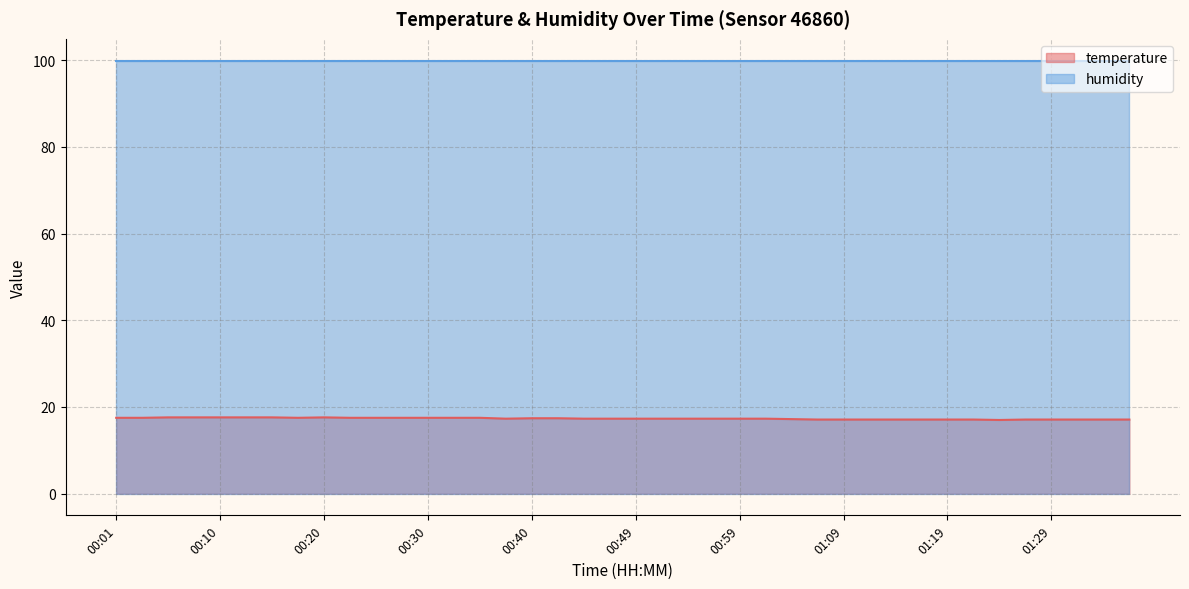

List the labels in order of value, largest first.

00:05, 00:08, 00:10, 00:13, 00:15, 00:20, 00:01, 00:03, 00:18, 00:23, 00:25, 00:27, 00:30, 00:32, 00:35, 00:40, 00:42, 00:37, 00:45, 00:47, 00:49, 00:52, 00:54, 00:57, 00:59, 01:02, 01:04, 01:07, 01:09, 01:11, 01:14, 01:16, 01:19, 01:21, 01:26, 01:29, 01:31, 01:34, 01:36, 01:24